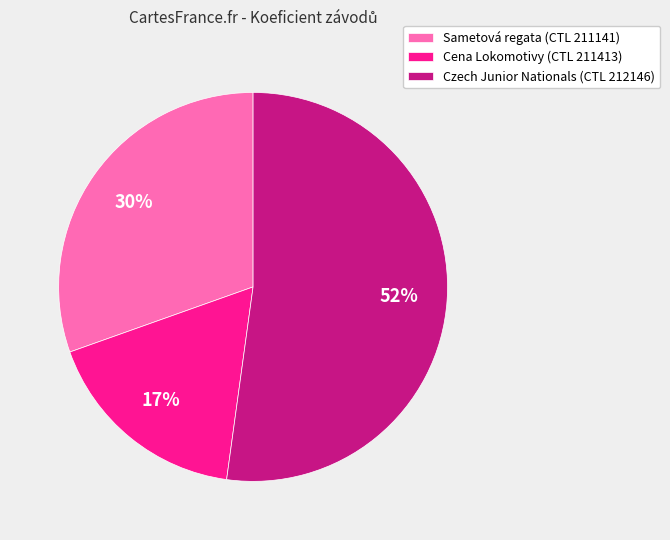

To the nearest percent, what is the difference between the largest and smallest slice percentages?

35%